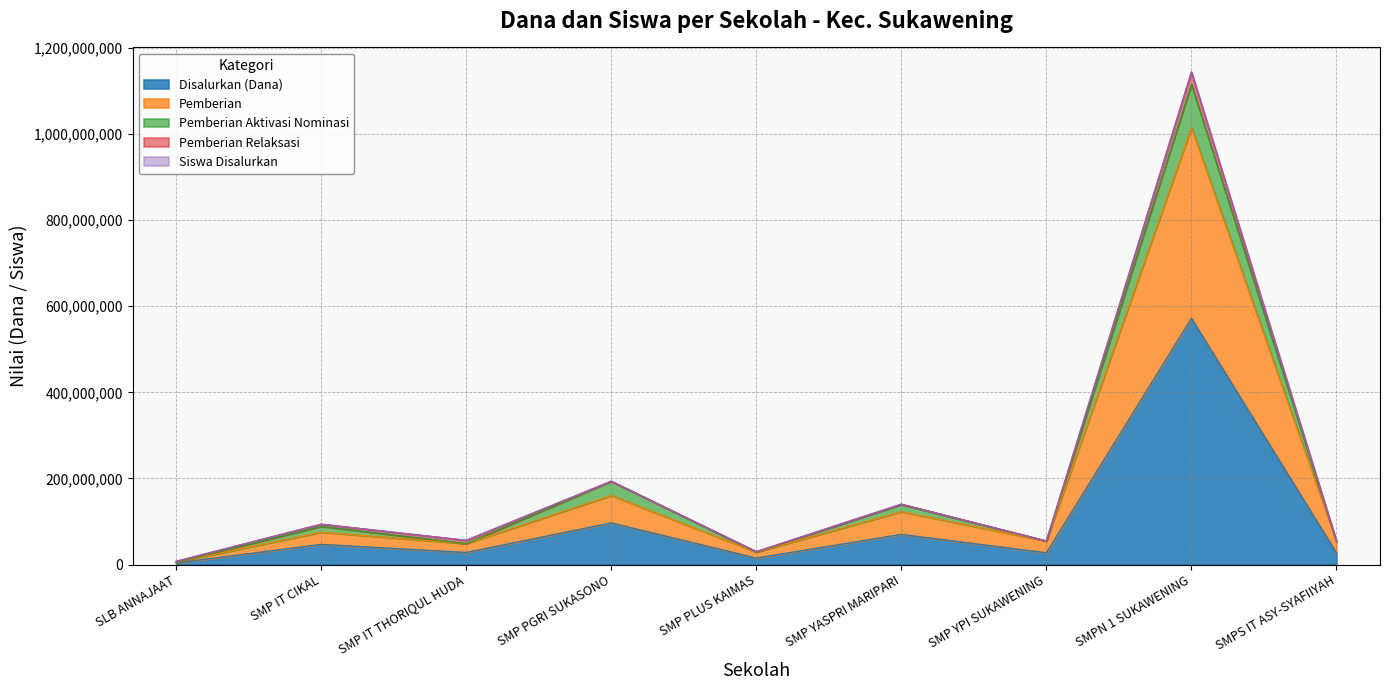

What is the label of the 6th point from the right?

SMP PGRI SUKASONO